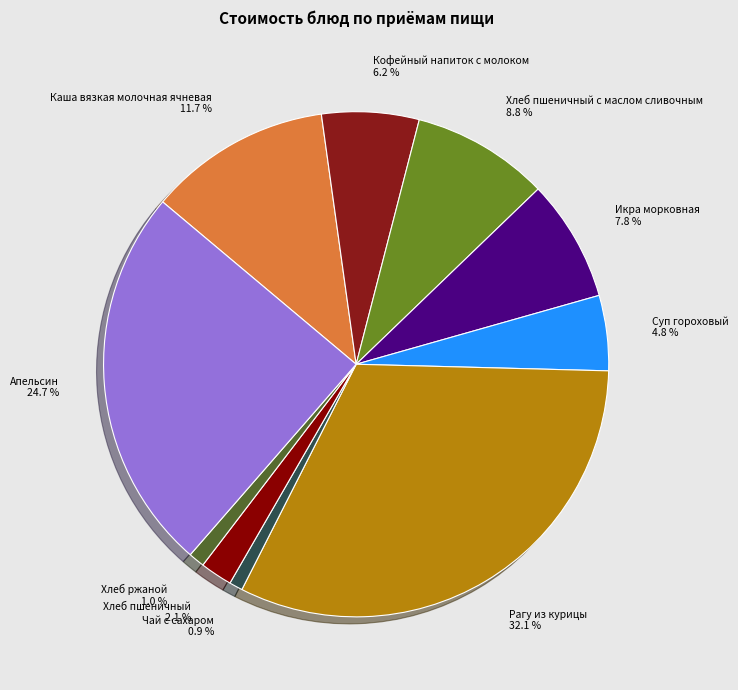

What percentage do Кофейный напиток с молоком 6.2 % and Суп гороховый 4.8 % together represent?

11.0%